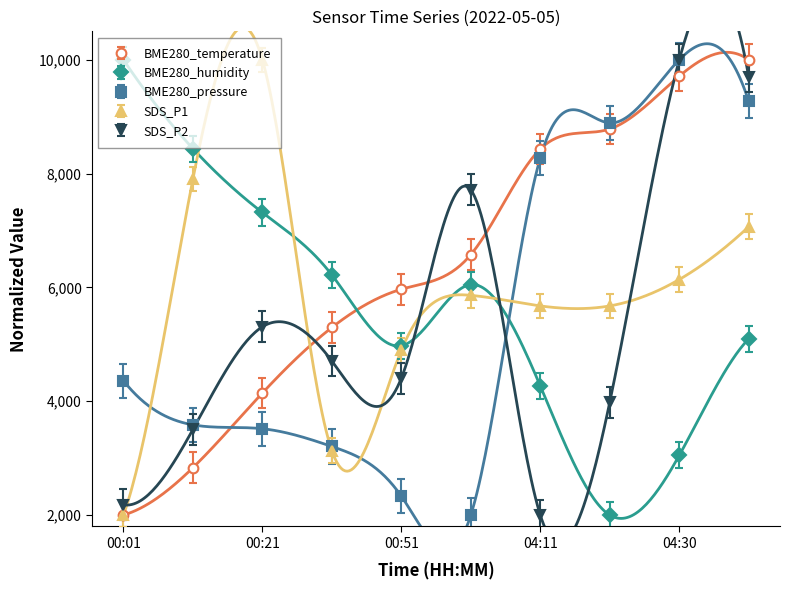

After their last crossing, which series has the higher values: BME280_temperature or SDS_P2?

BME280_temperature